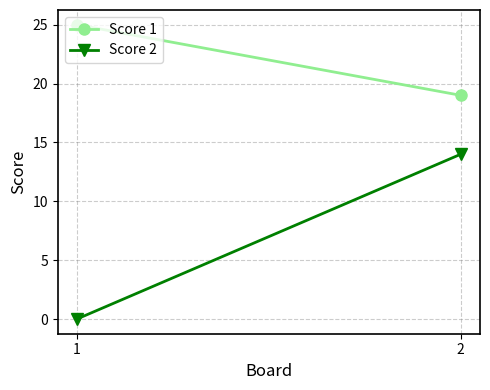

What value does the Score 1 series have at 2?

19